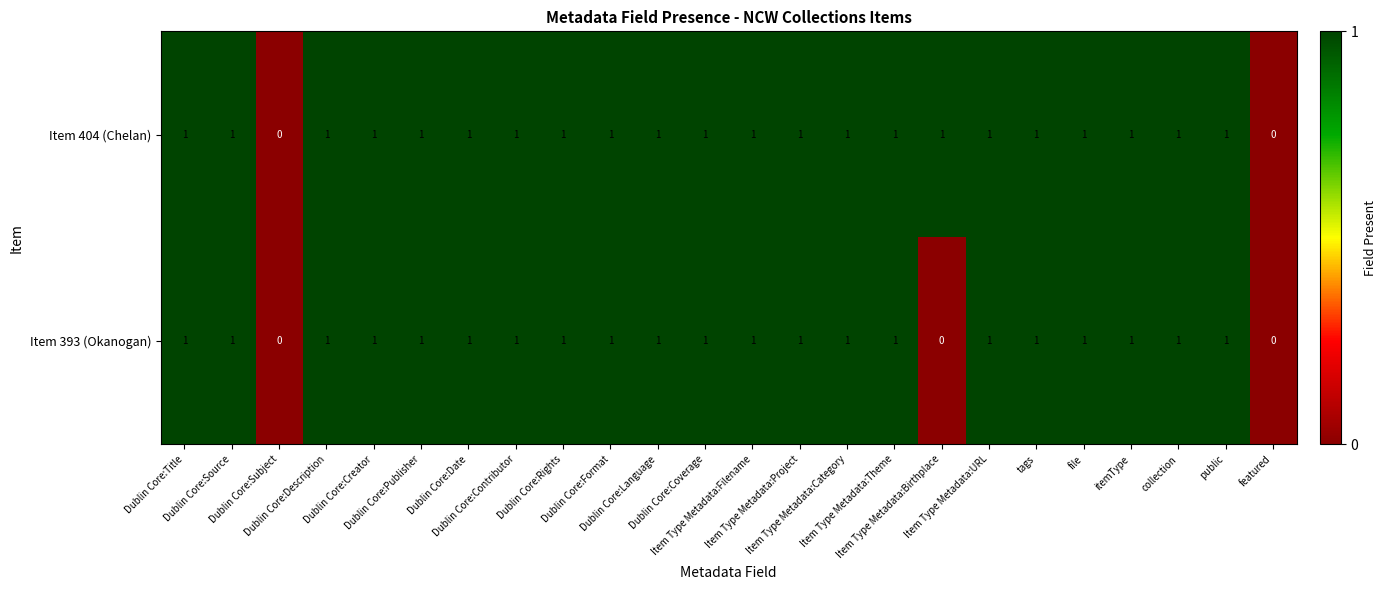

Count the number of categories in the chart.

24